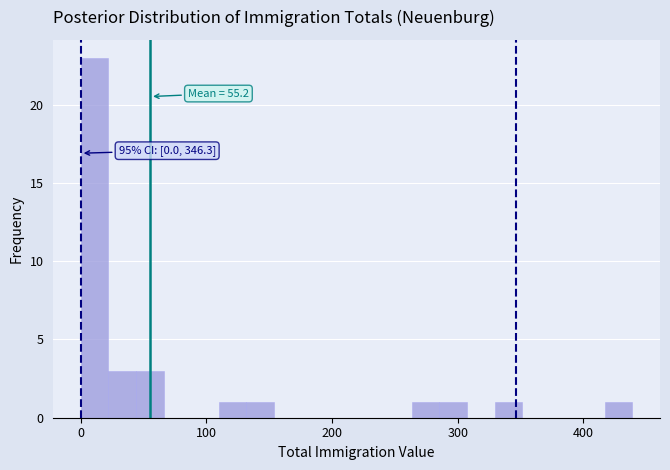

Around what value on the x-axis is the tallest bar? Give the approximate position of its centre, as read against the axis.

10